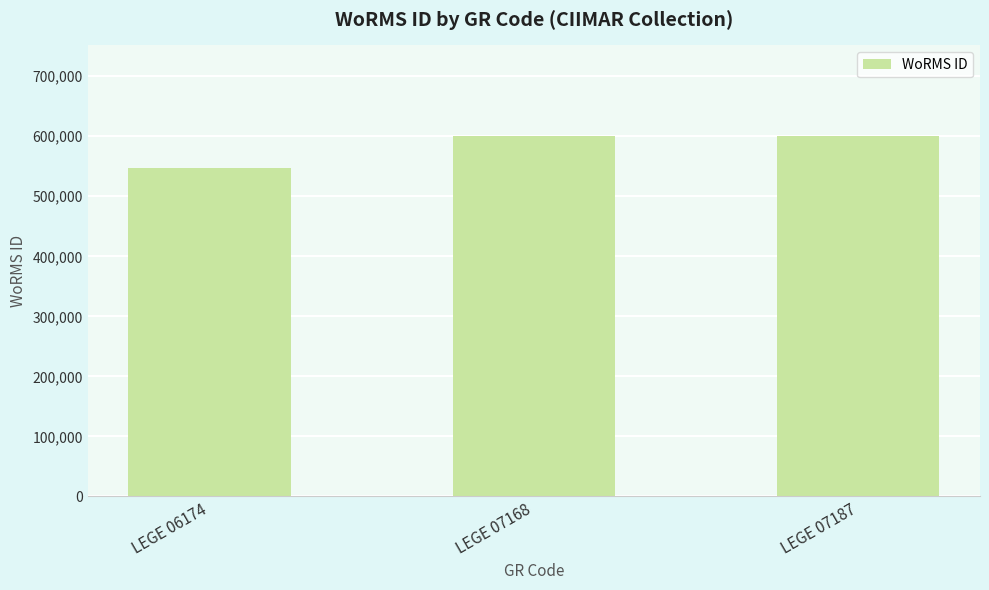

True or false: the data shows 600979 at LEGE 07187.

True